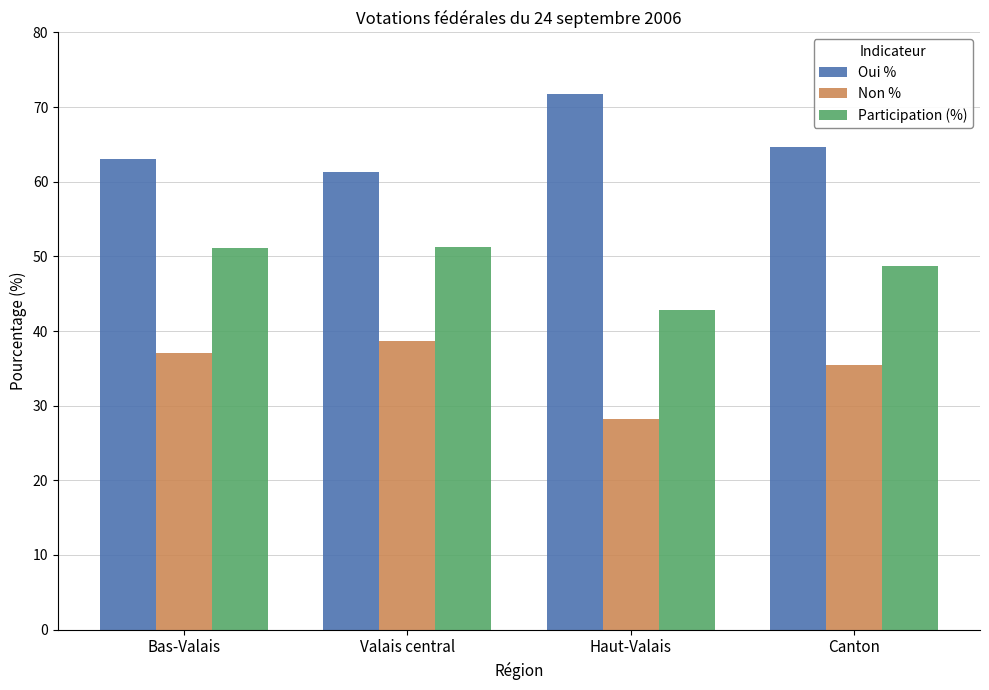

What is the greatest value displayed?

71.8